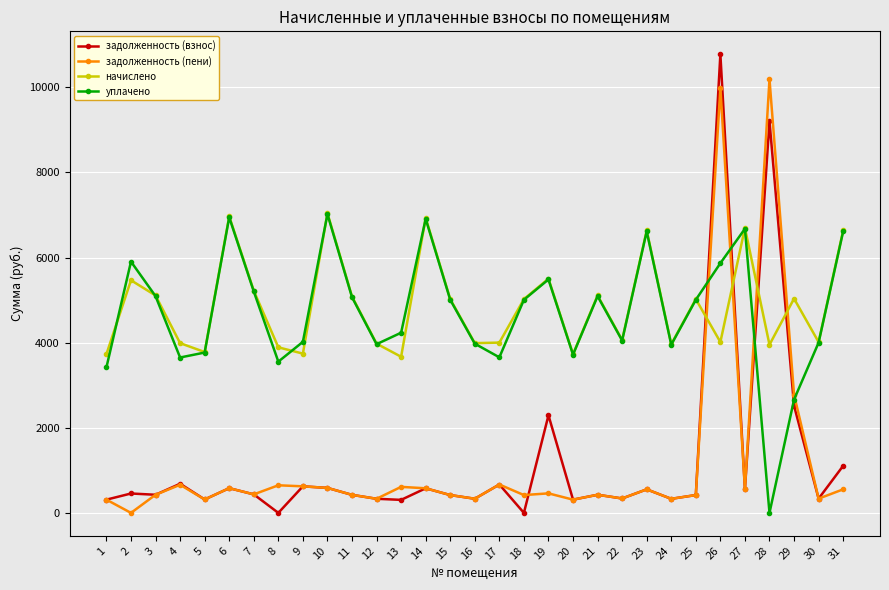

What are all the series names shown in the legend?

задолженность (взнос), задолженность (пени), начислено, уплачено